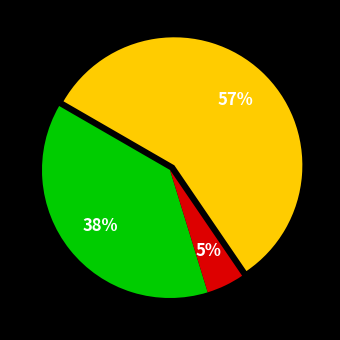

Is there any slice that represents more than half of the pie?

Yes